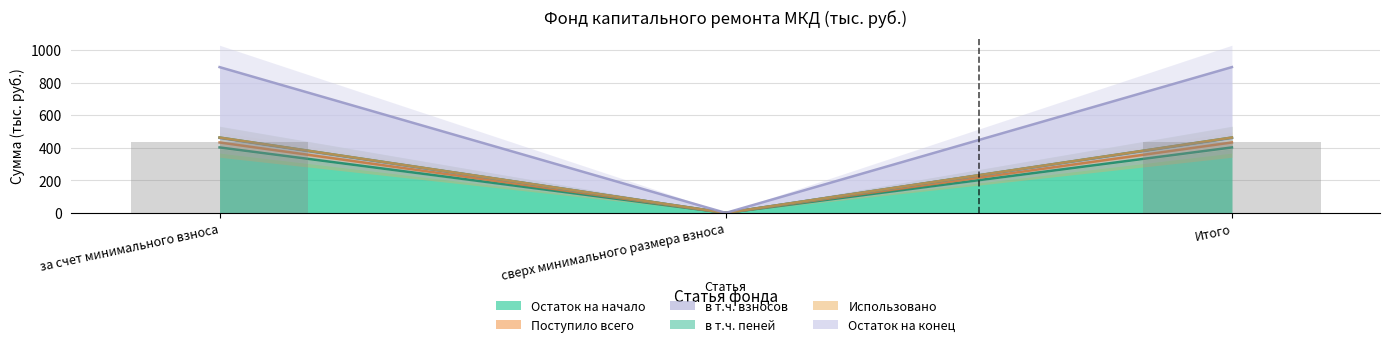

What position from the left is сверх минимального размера взноса?

2